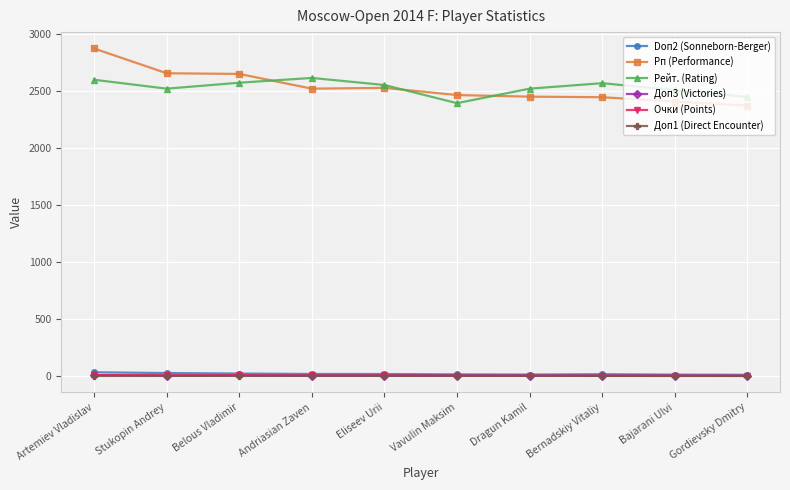

What is the label of the 3rd point from the right?

Bernadskiy Vitaliy